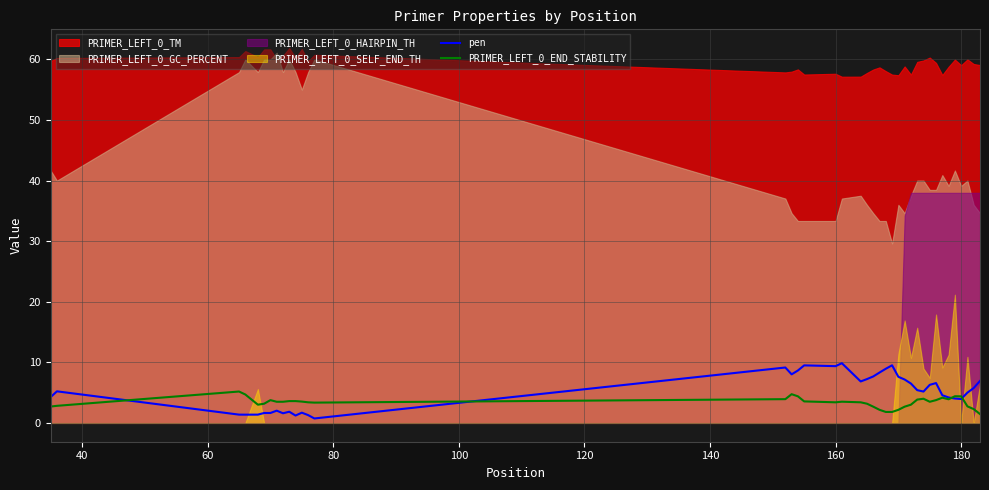

The value of pen at 160 is 3.4. True or false?

False